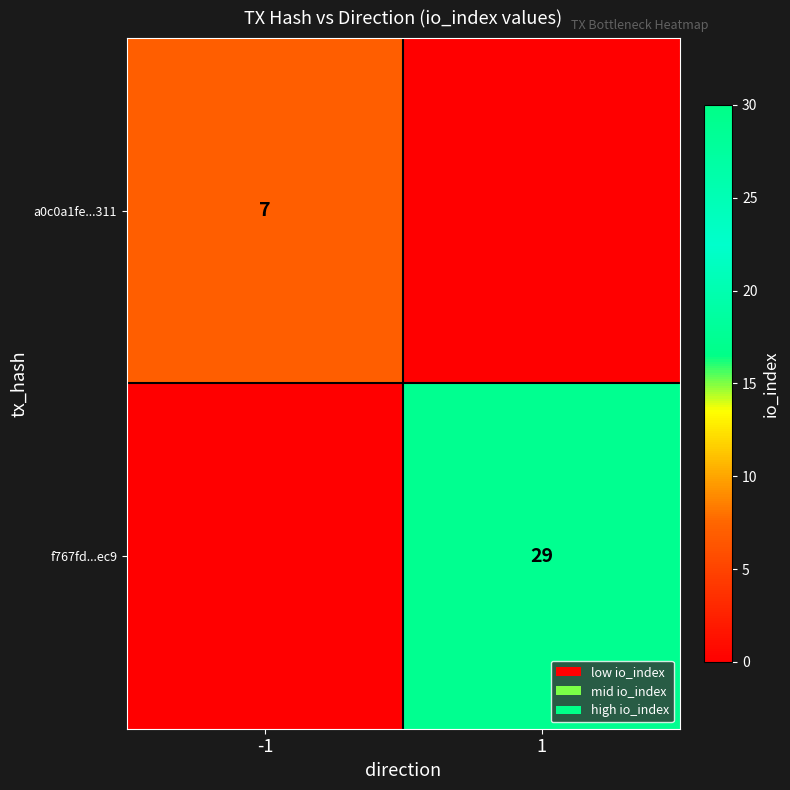

True or false: f767fd...ec9 has a value of 29 at 1.

True